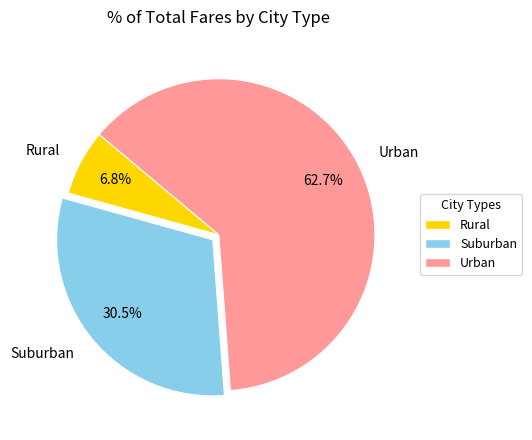

Approximately how many times larger is the value at Urban compared to Rural?

9.2